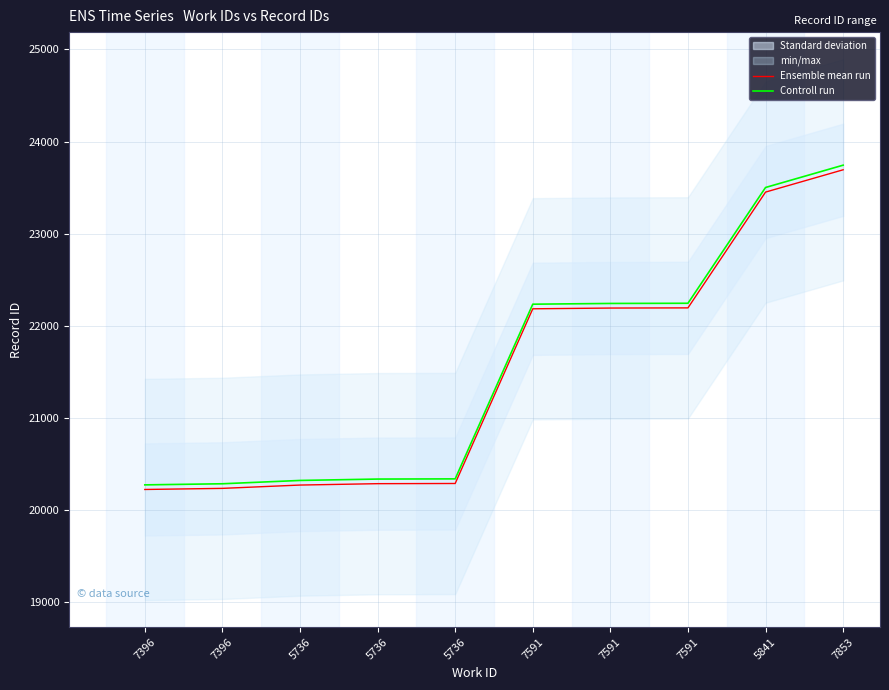

Reading right to left, what are all the values shown in this chart?

Ensemble mean run: 23694	23452	22196	22194	22186	20291	20289	20274	20238	20226
Controll run: 23744	23502	22246	22244	22236	20341	20339	20324	20288	20276